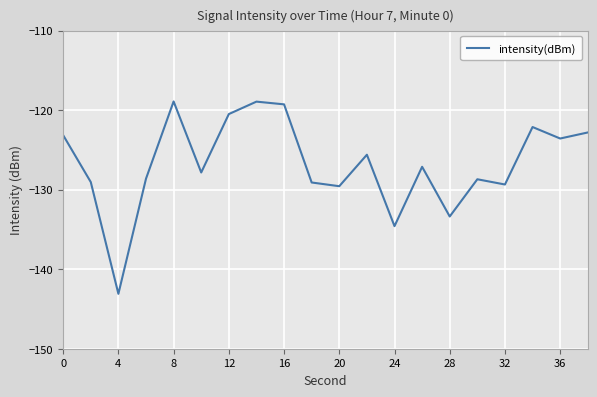

What is the greatest value displayed?

-118.9